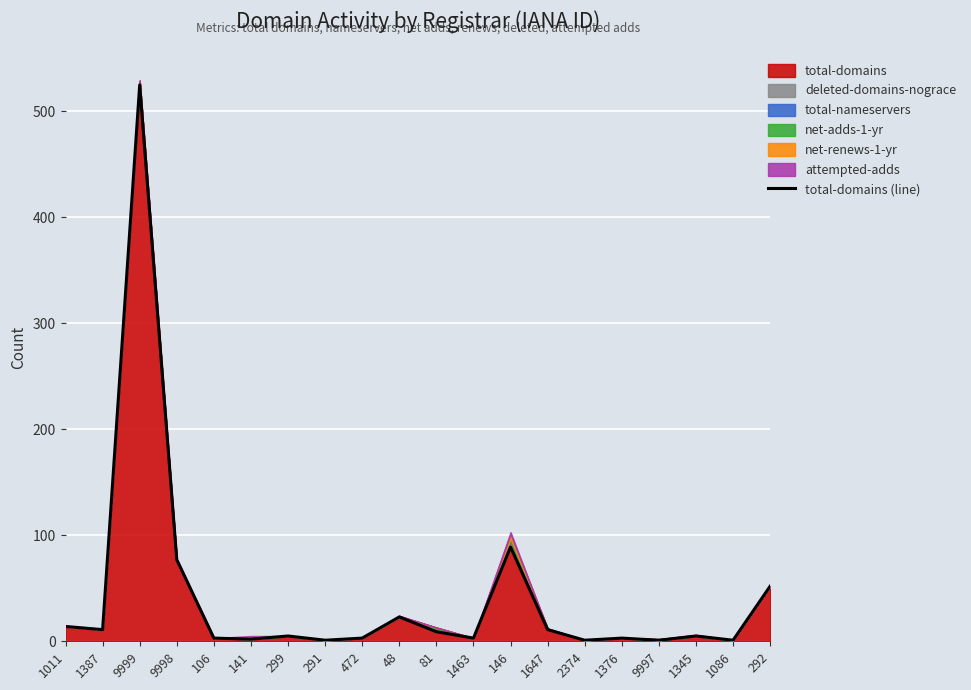

At which category does the chart reach its peak across all series?

9999